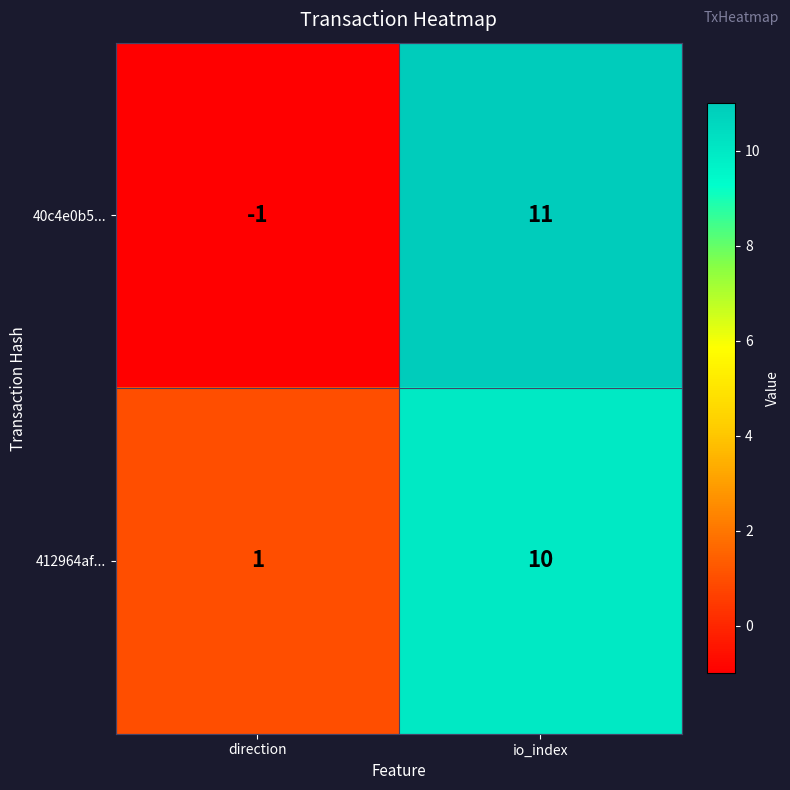

What is the maximum value shown in the chart?

11